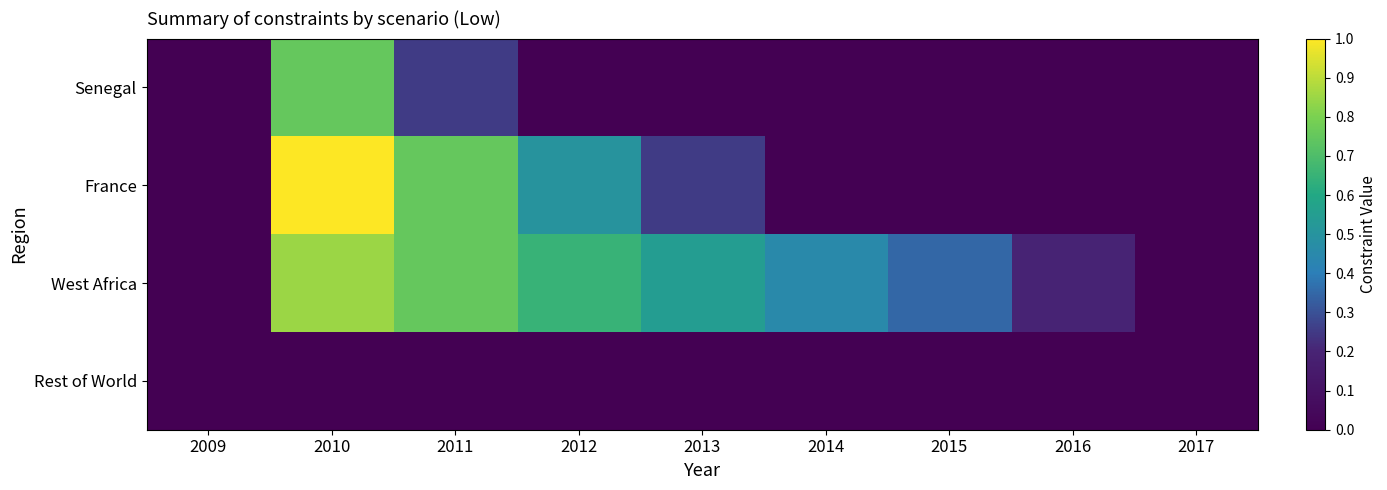

What is the spread (max minus min) of values at 2011?

0.8